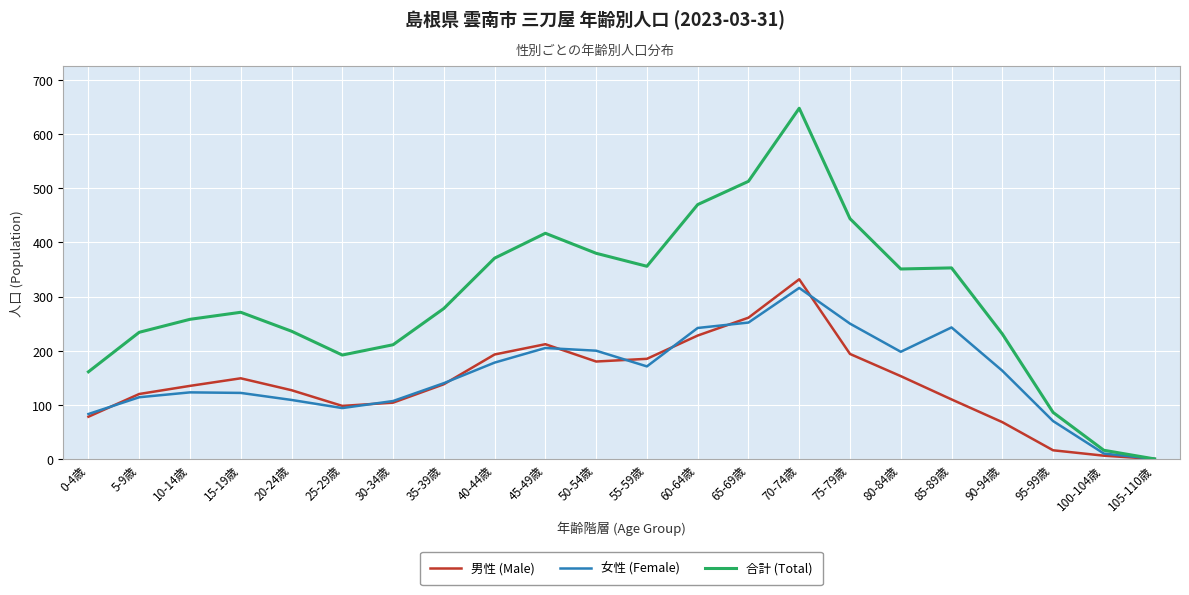

Which series has the largest total across all categories?

合計 (Total)